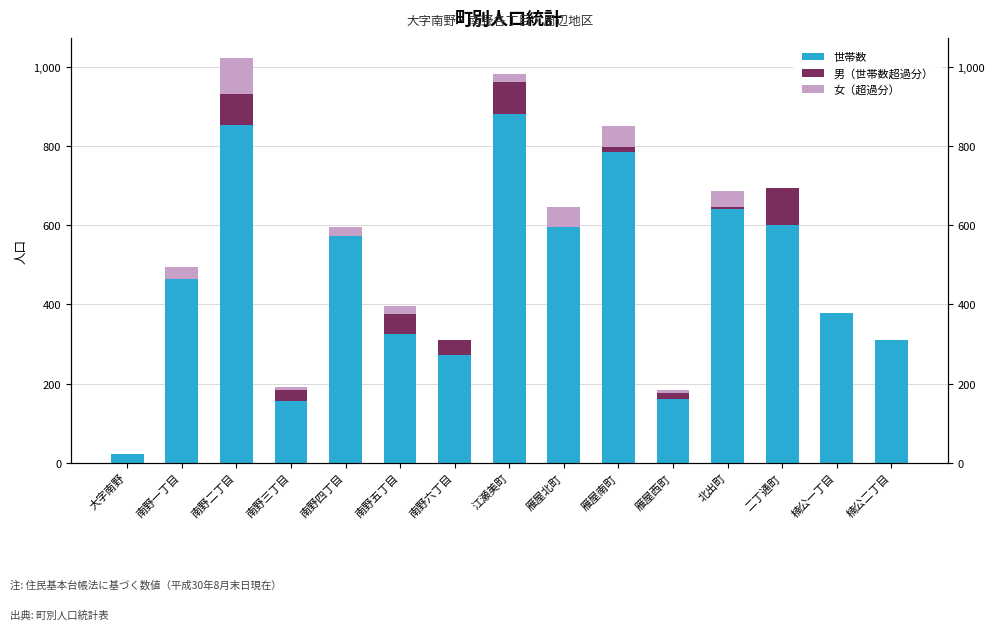

At 大字南野, list the series in order from largest to smallest.

世帯数, 男（世帯数超過分）, 女（超過分）